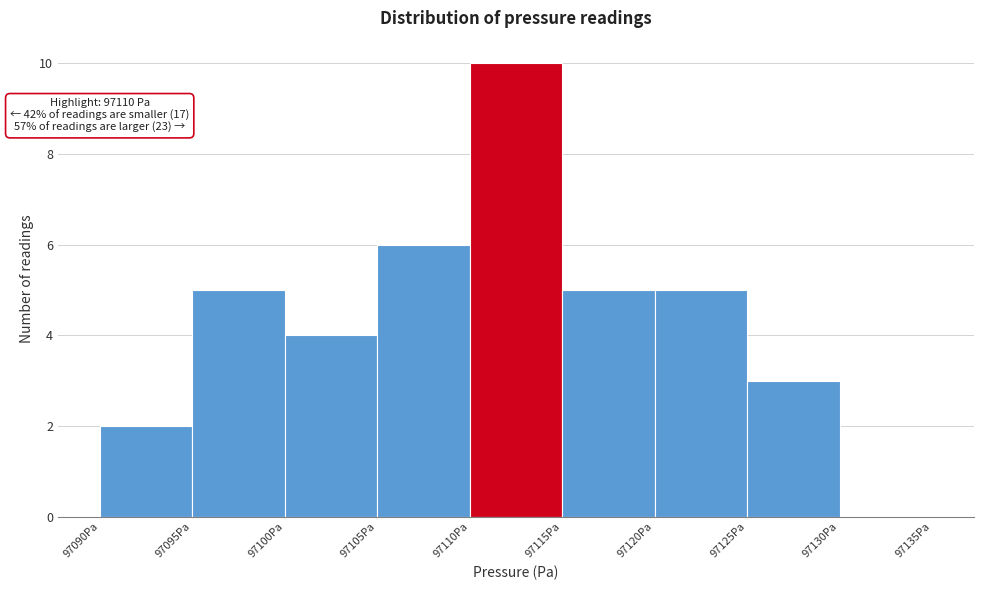

Which range on the x-axis has the tallest bar?

97110 to 97115